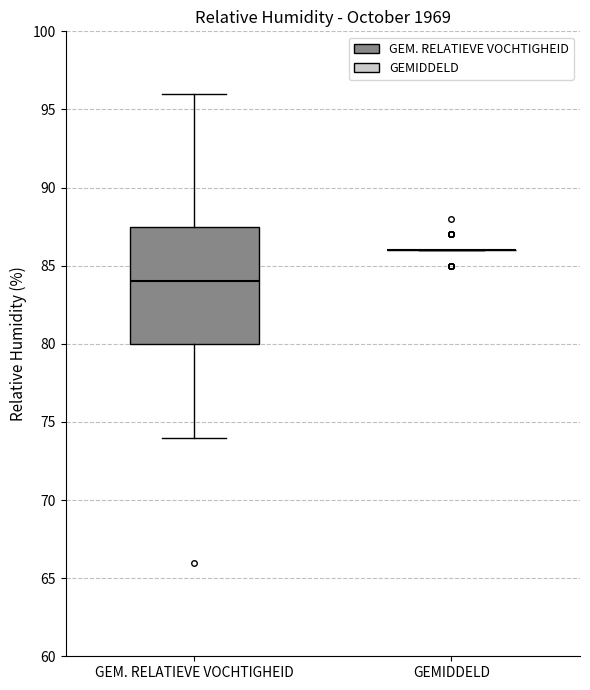

Comparing the boxes themselves (not the whiskers), which one is the tallest?

GEM. RELATIEVE VOCHTIGHEID